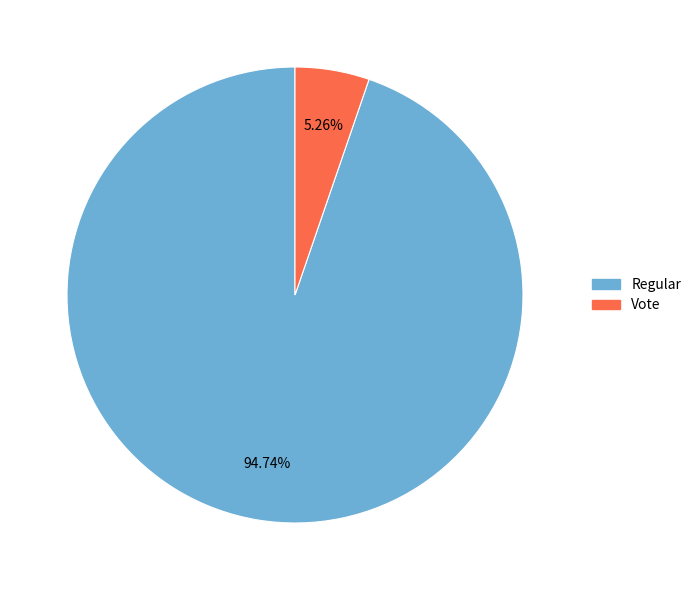

Does any single category account for the majority?

Yes